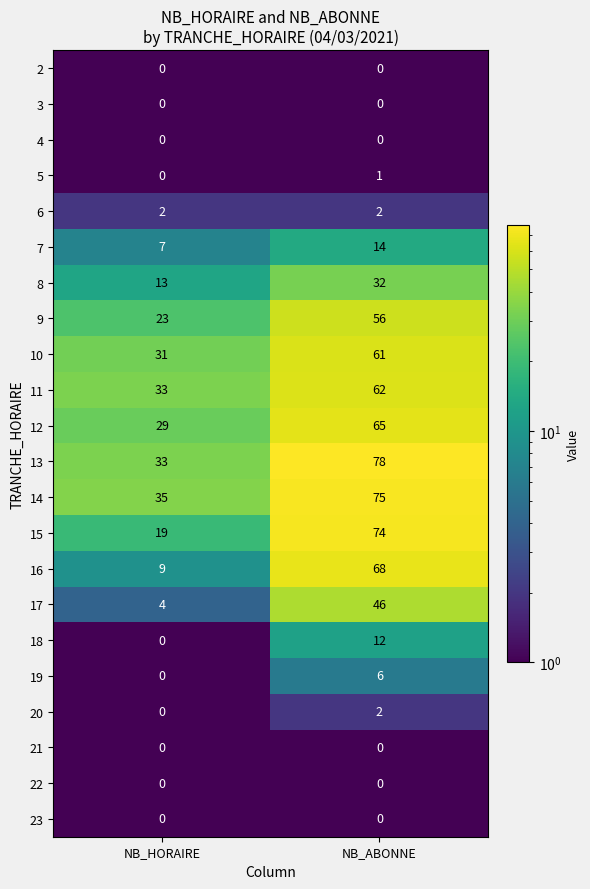

Which series has the largest range (max minus min)?

16